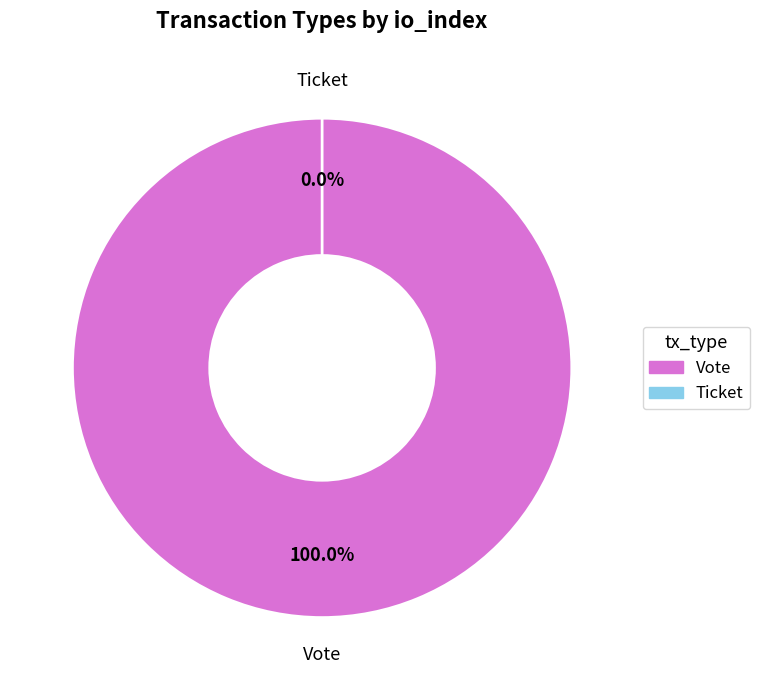

What percentage is the Vote slice, to the nearest percent?

100%